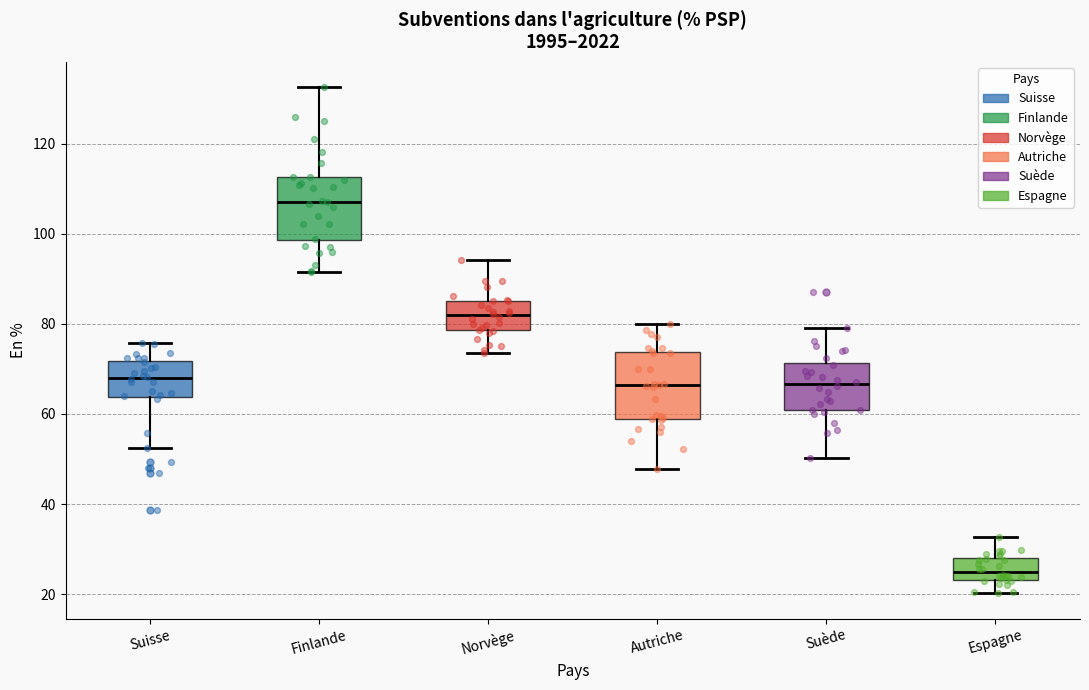

Where is the upper edge of the box for Suède on the y-axis? The values are not printed on the chart, so give them approximately, as read against the axis.

72